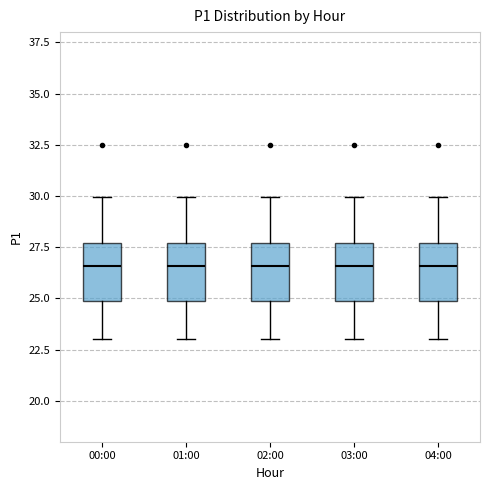

Reading left to right, transcribe this box plot: for each box, give where its median line is, the range the box spans, and where its two whiskers end, as read against the y-axis. The values are not printed on the chart, so give them approximately, as read against the axis.

00:00: median 26.5, box 25.0 to 27.5, whiskers 23.0 to 30.0
01:00: median 26.5, box 25.0 to 27.5, whiskers 23.0 to 30.0
02:00: median 26.5, box 25.0 to 27.5, whiskers 23.0 to 30.0
03:00: median 26.5, box 25.0 to 27.5, whiskers 23.0 to 30.0
04:00: median 26.5, box 25.0 to 27.5, whiskers 23.0 to 30.0